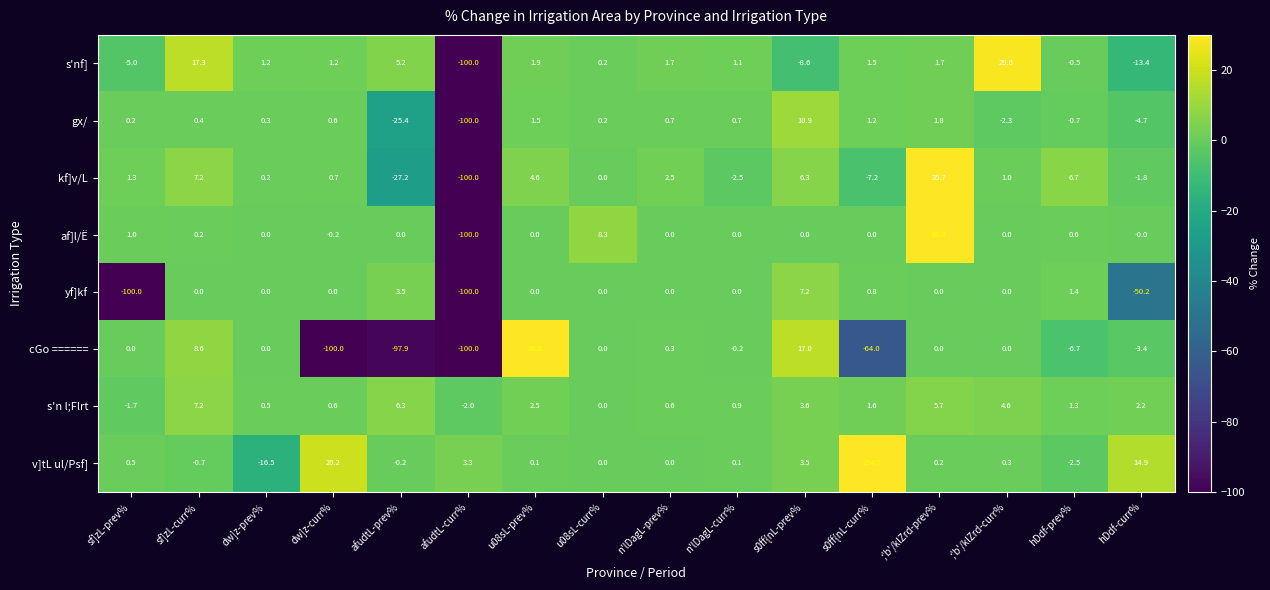

Where does the af]l/Ë series first go above 0?

sf]zL-prev%